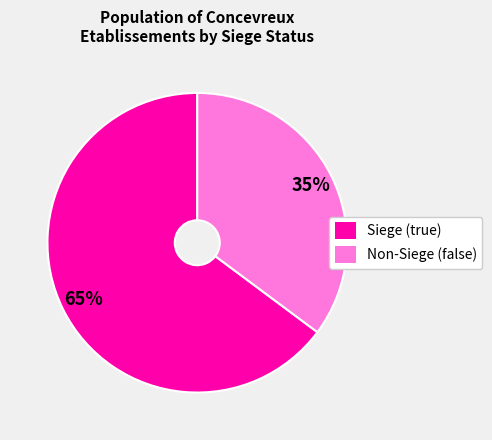

Is the sum of Siege (true) and Non-Siege (false) greater than half?

Yes